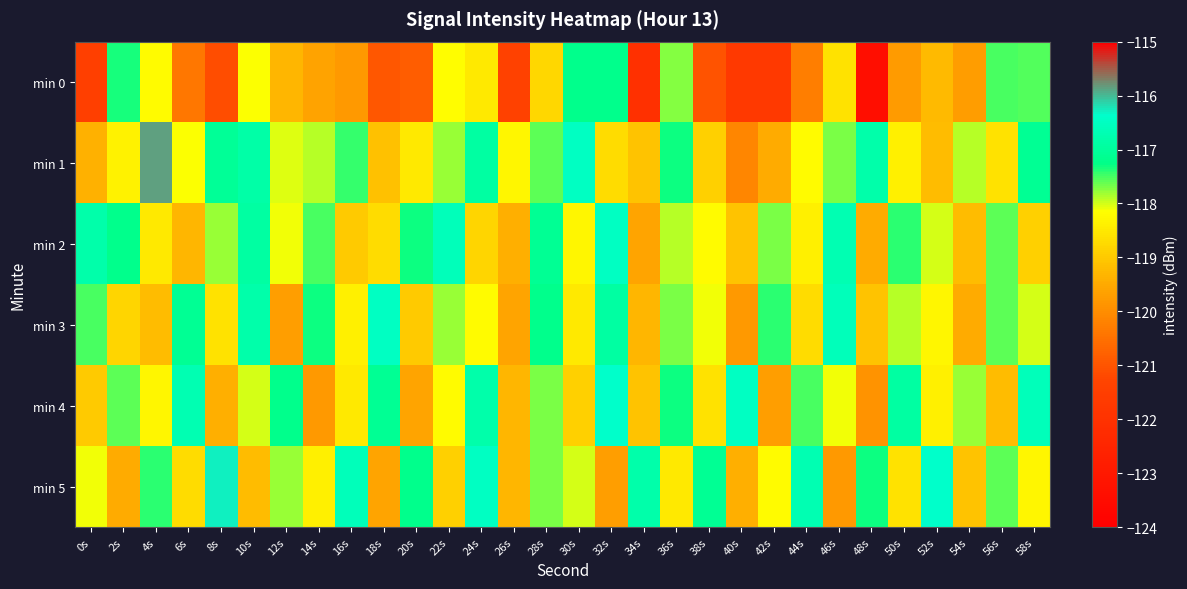

At which category is the sum across all series the highest?

32s